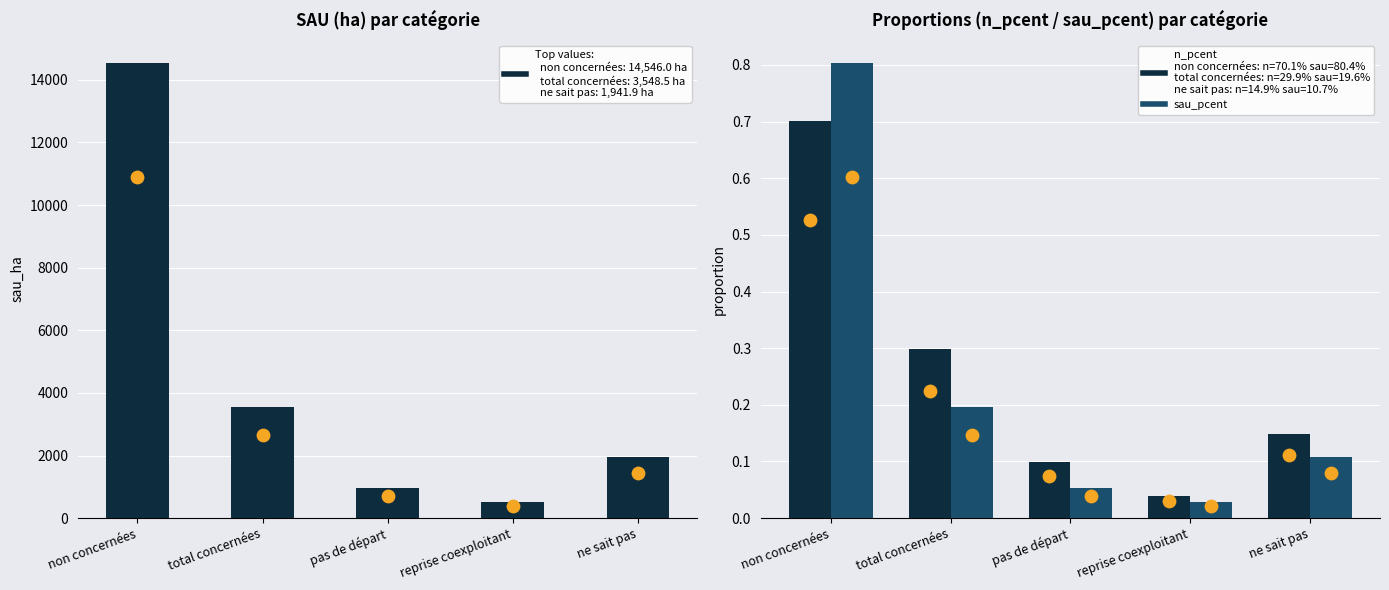

Which series contains the highest Y value?

sau_ha